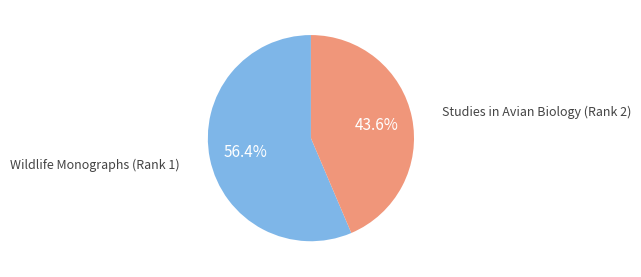

Which category has the biggest portion of the pie?

Wildlife Monographs (Rank 1)